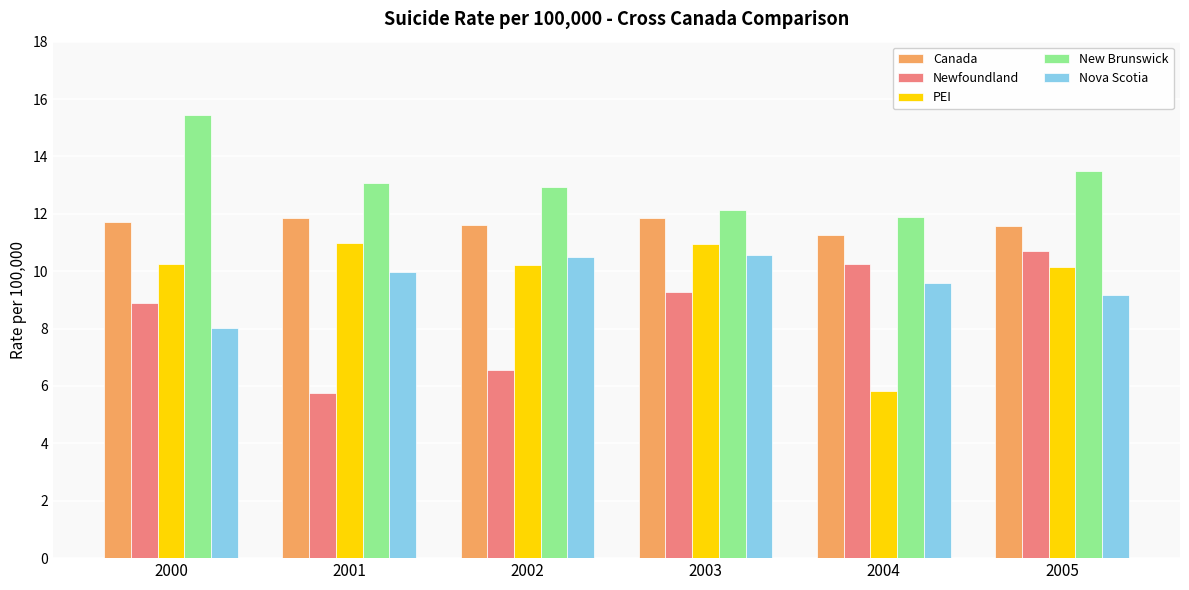

How many categories are shown in the chart?

6